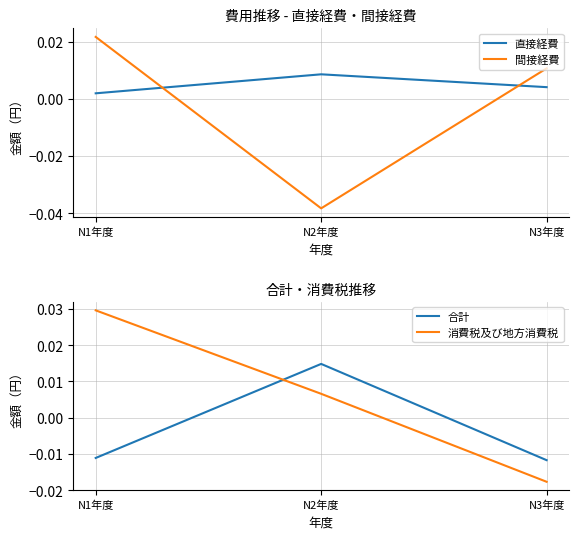

What position from the right is N3年度?

1